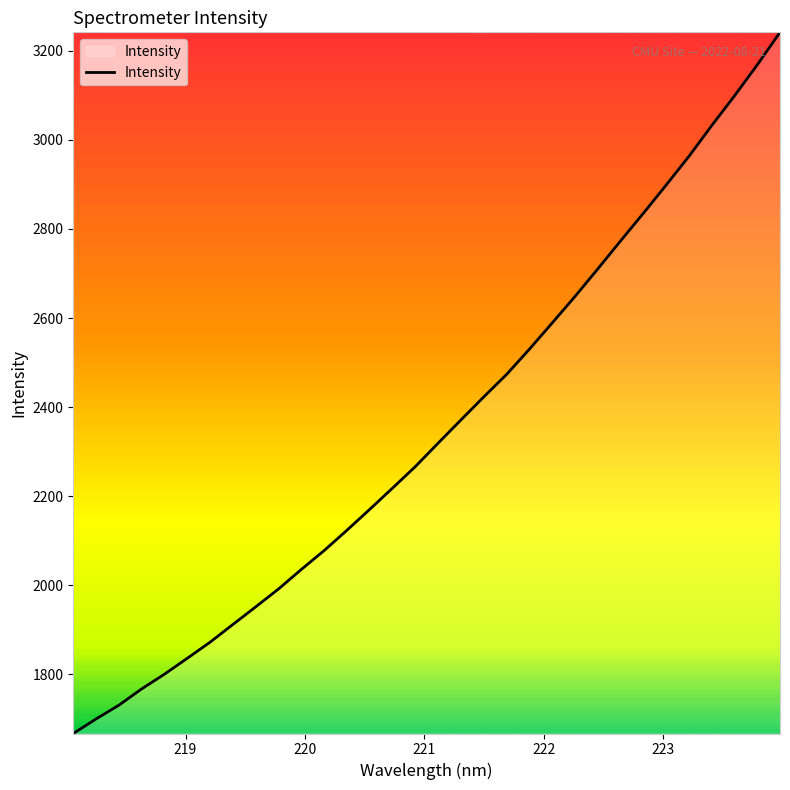

What is the greatest value displayed?

3241.5